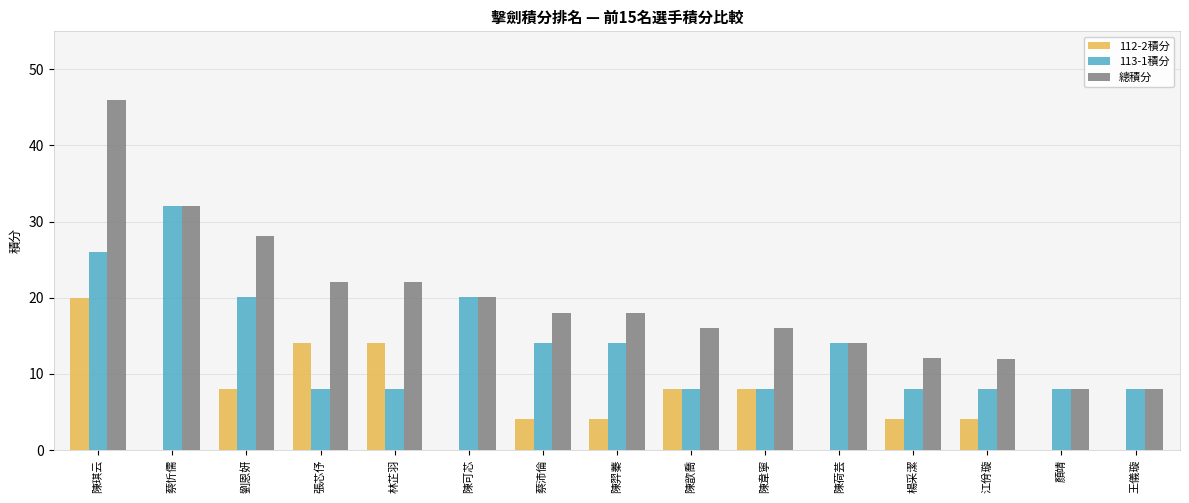

Reading right to left, extract all data points from this chart.

112-2積分: 王儀璇=0.0	顏靖=0.0	江佾璇=4.0	楊采潔=4.0	陳荷芸=0.0	陳韋寧=8.0	陳歆喬=8.0	陳羿蓁=4.0	蔡沛倫=4.0	陳可芯=0.0	林芷羽=14.0	張芯伃=14.0	劉恩妍=8.0	蔡忻儒=0.0	陳琪云=20.0
113-1積分: 王儀璇=8.0	顏靖=8.0	江佾璇=8.0	楊采潔=8.0	陳荷芸=14.0	陳韋寧=8.0	陳歆喬=8.0	陳羿蓁=14.0	蔡沛倫=14.0	陳可芯=20.1	林芷羽=8.0	張芯伃=8.0	劉恩妍=20.1	蔡忻儒=32.0	陳琪云=26.0
總積分: 王儀璇=8.0	顏靖=8.0	江佾璇=12.0	楊采潔=12.0	陳荷芸=14.0	陳韋寧=16.0	陳歆喬=16.0	陳羿蓁=18.0	蔡沛倫=18.0	陳可芯=20.1	林芷羽=22.0	張芯伃=22.0	劉恩妍=28.1	蔡忻儒=32.0	陳琪云=46.0